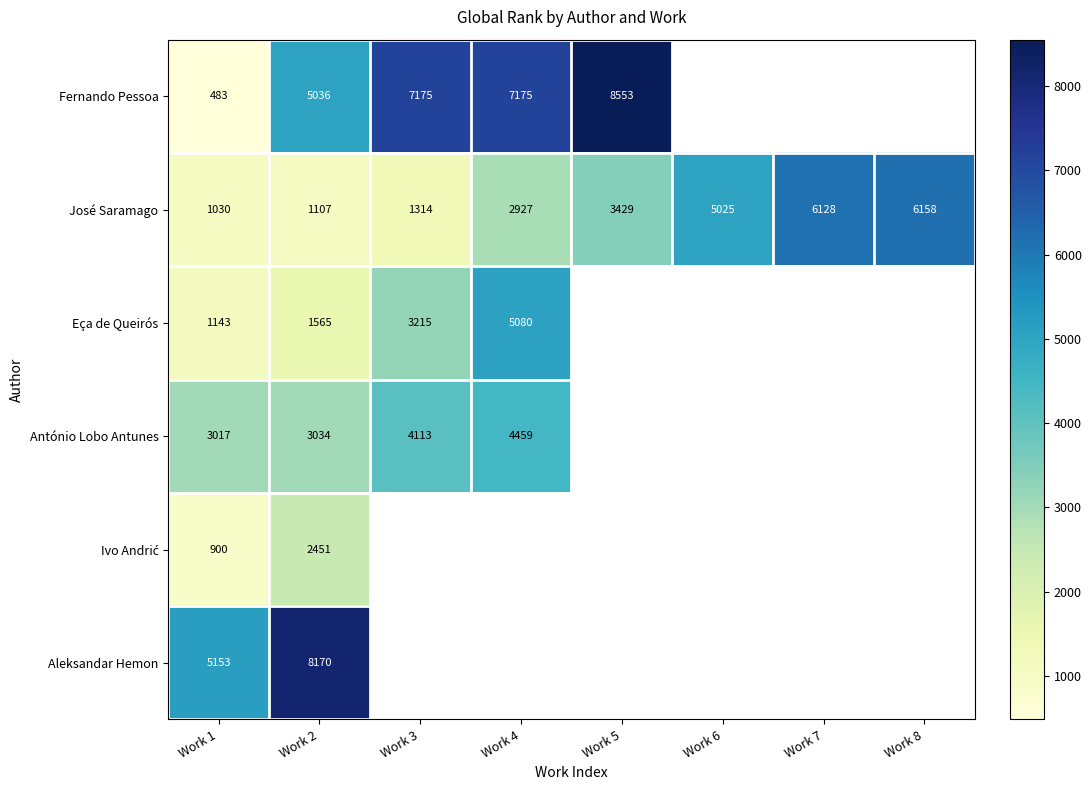

What is the difference between the José Saramago values at Work 1 and Work 2?

77